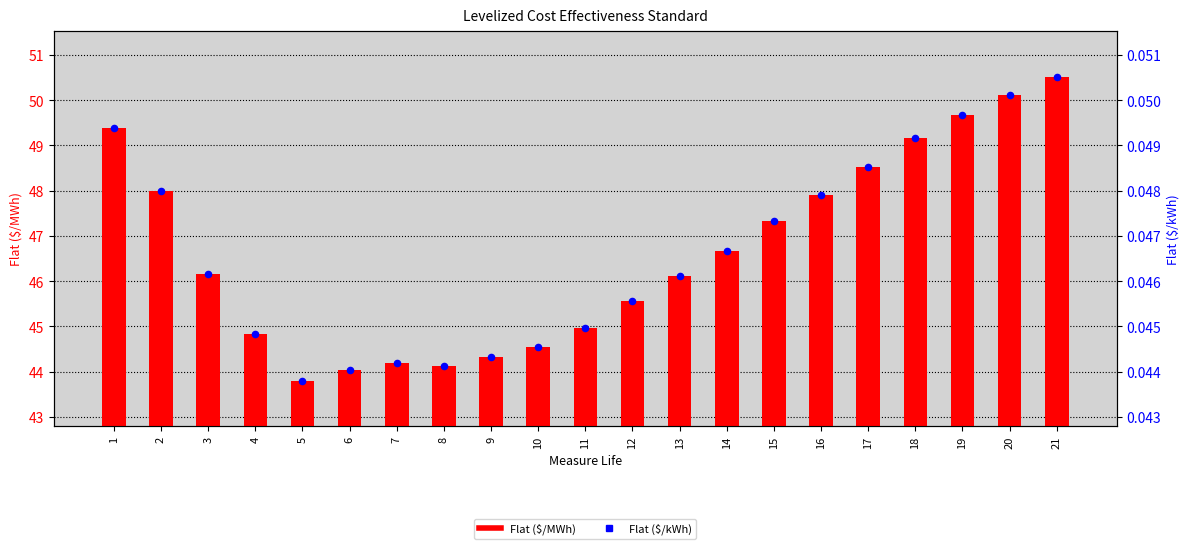

Which series has the largest total across all categories?

Flat ($/MWh)